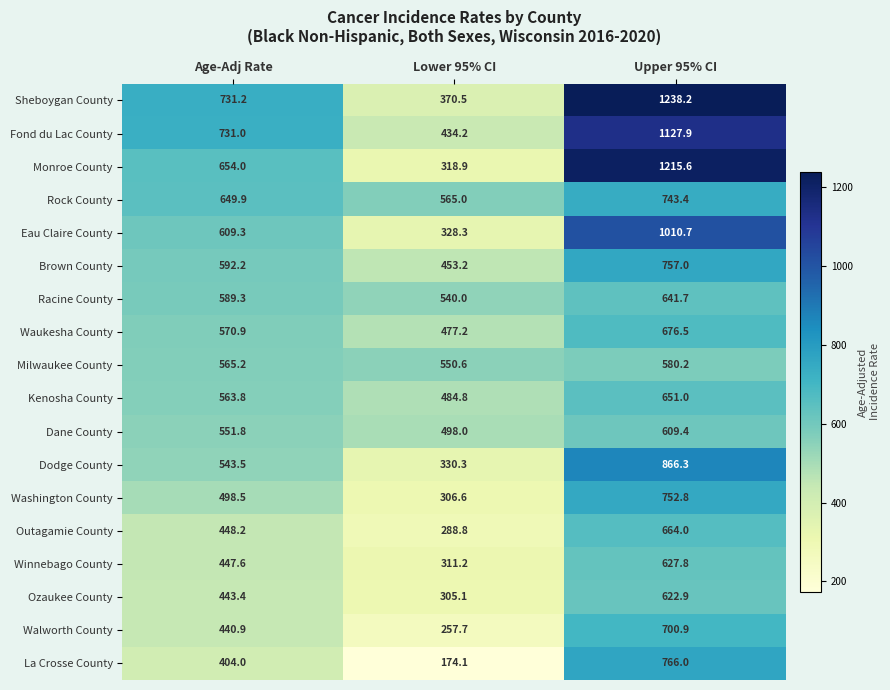

Which series has the largest range (max minus min)?

Monroe County